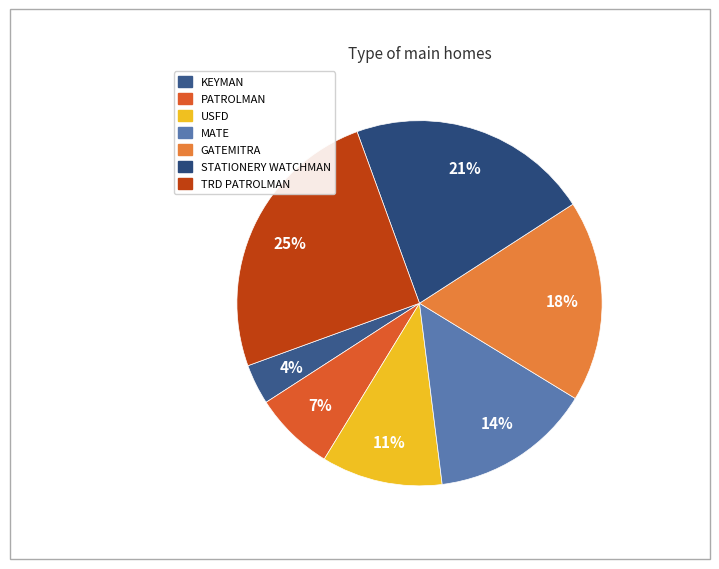

Does any single category account for the majority?

No